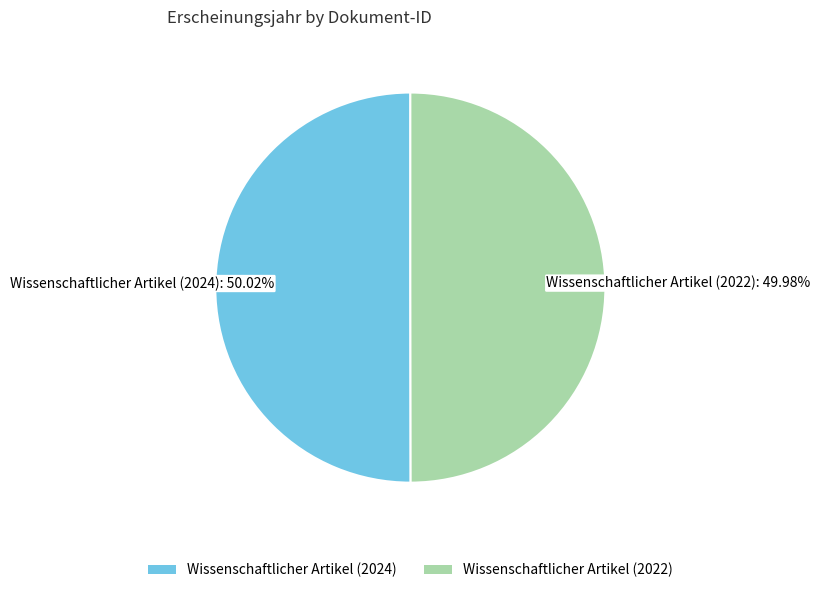

Approximately how many times larger is the value at Wissenschaftlicher Artikel (2024) compared to Wissenschaftlicher Artikel (2022)?

1.0